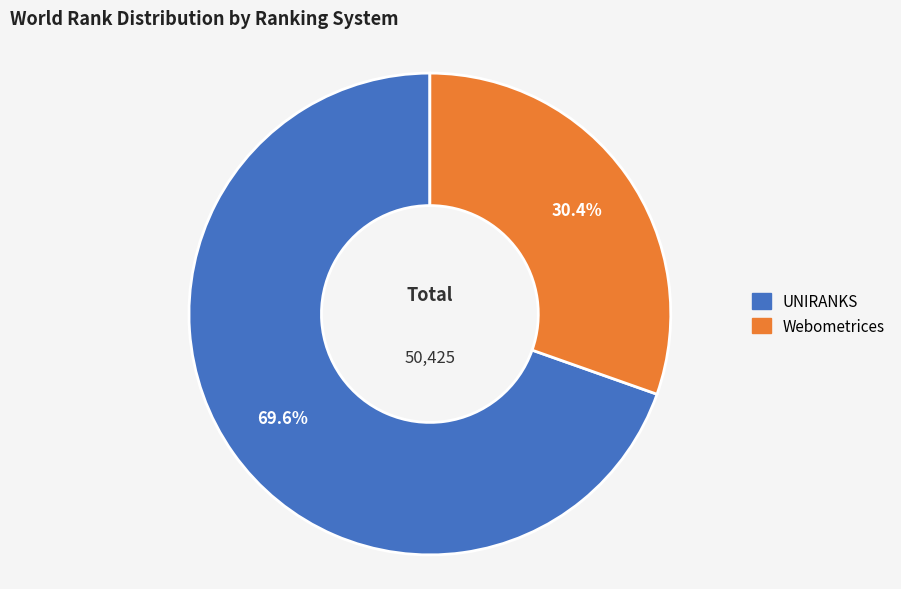

Does Webometrices represent more than half of the total?

No